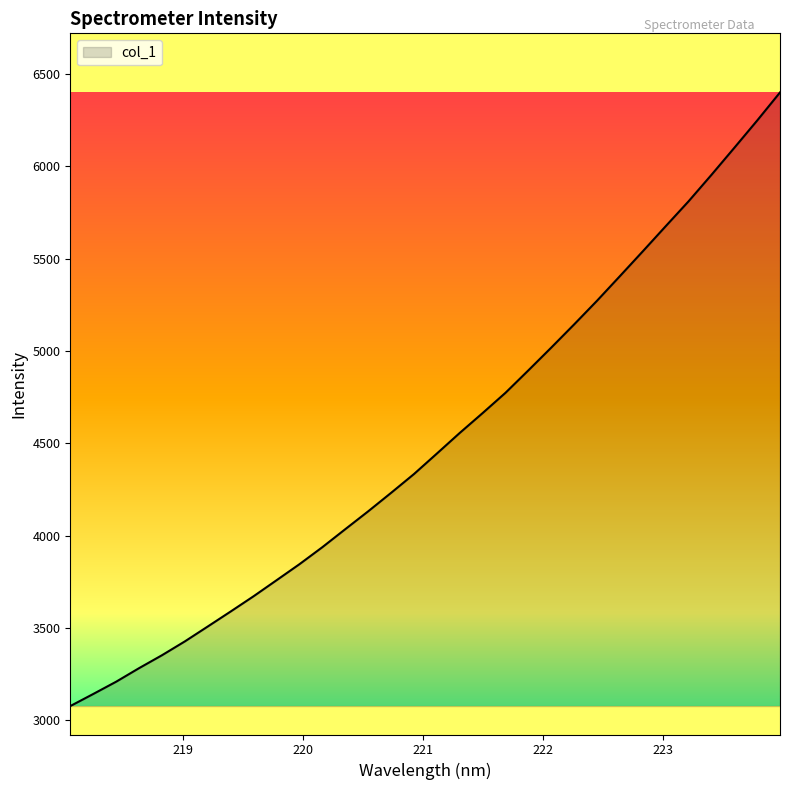

What is the difference between the maximum and minimum values?

3321.4